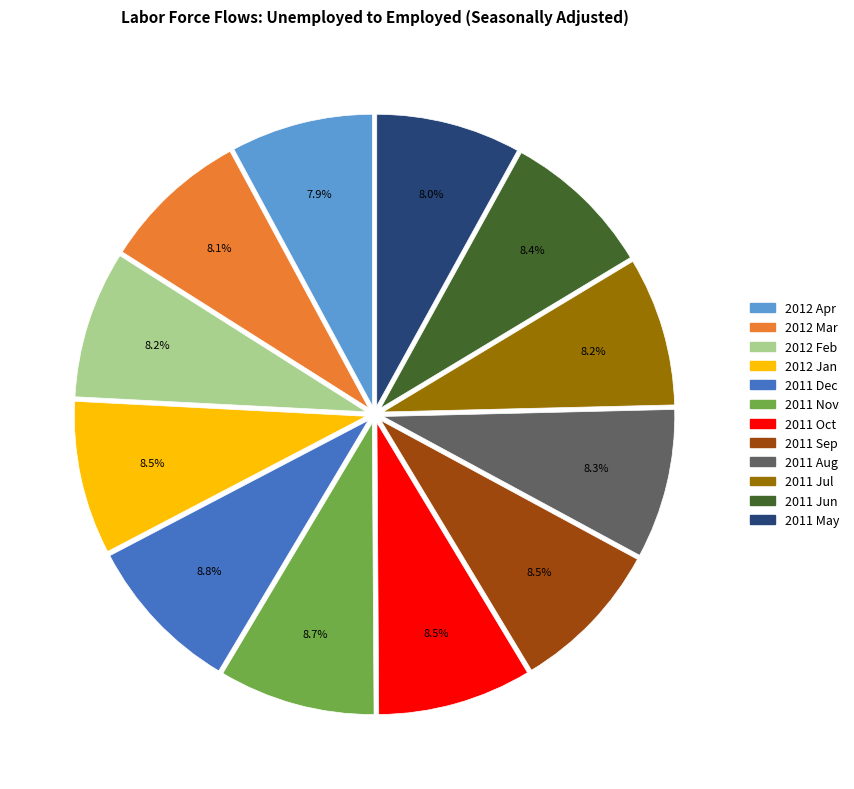

How many slices are in this pie chart?

12